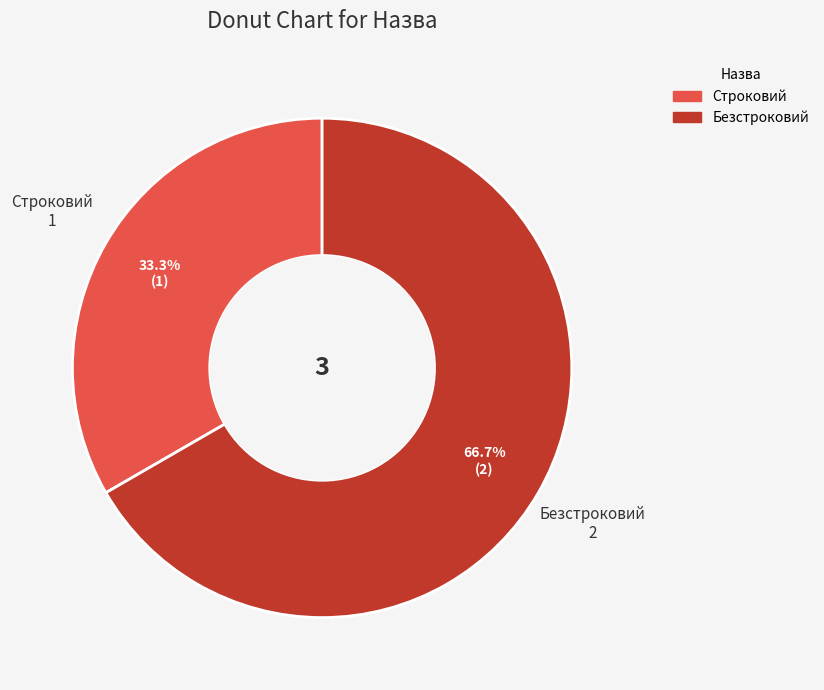

To the nearest percent, what is the difference between the largest and smallest slice percentages?

33%